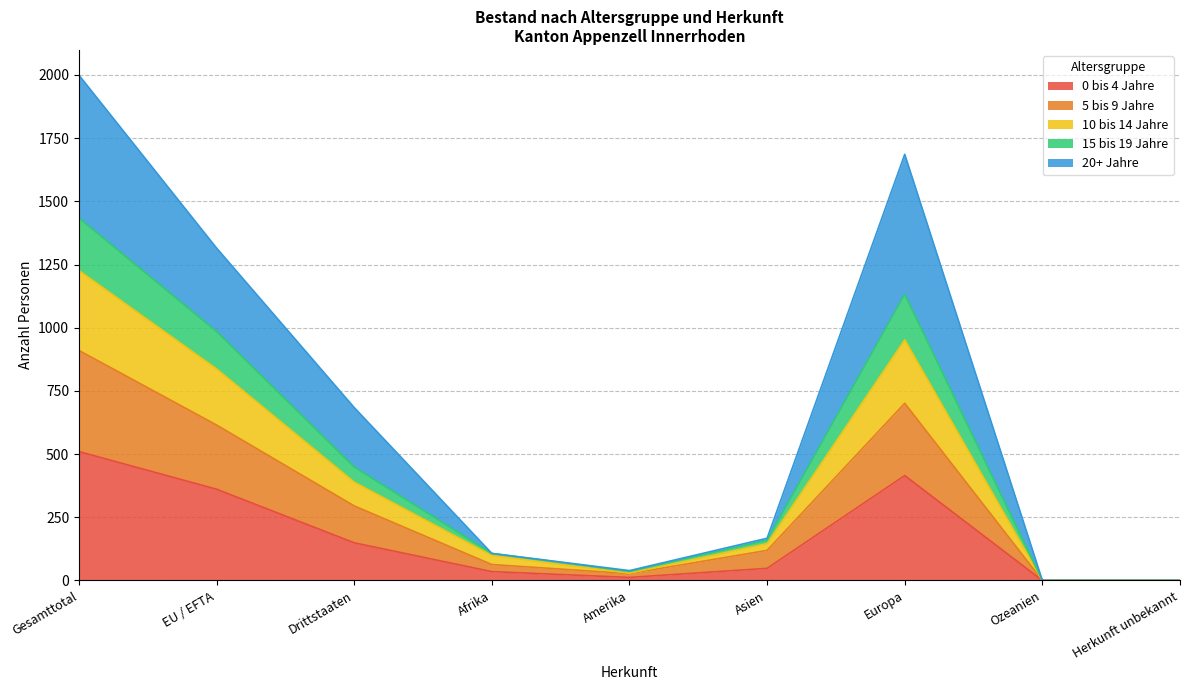

List the labels in order of 15 bis 19 Jahre value, largest first.

Gesamttotal, Europa, EU / EFTA, Drittstaaten, Asien, Afrika, Amerika, Ozeanien, Herkunft unbekannt